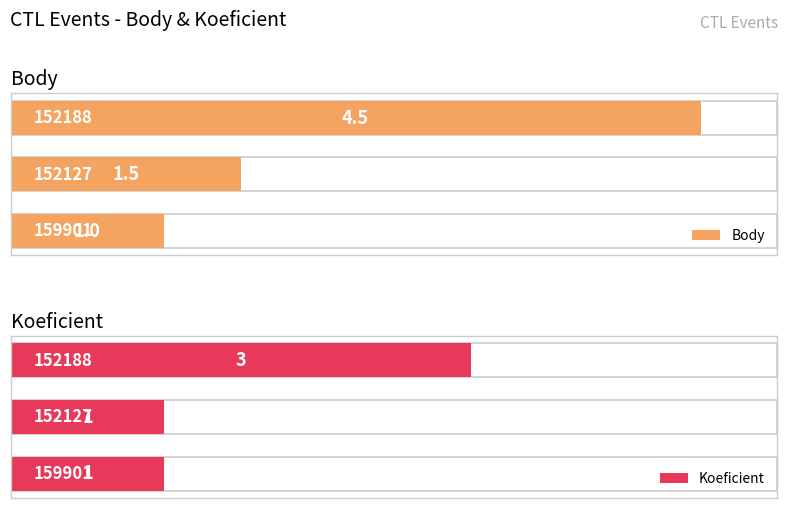

Reading left to right, transcribe all the data shown in this chart.

Body: 0=1.0	1=1.5	2=4.5
Koeficient: 0=1.0	1=1.0	2=3.0